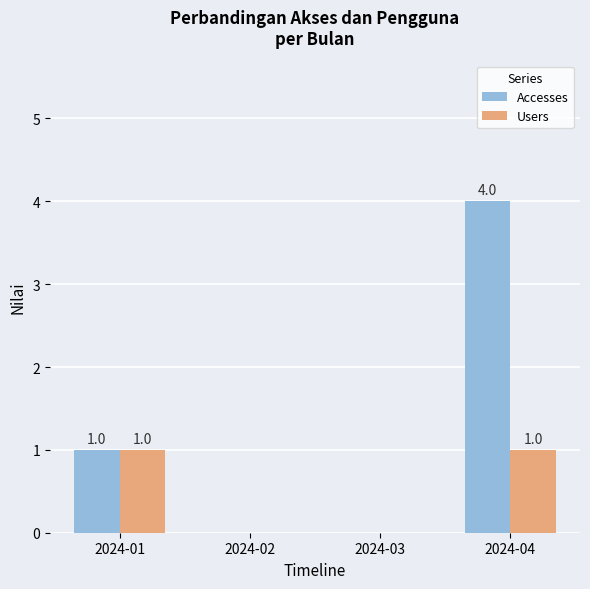

True or false: Accesses has a value of 2 at 2024-03.

False